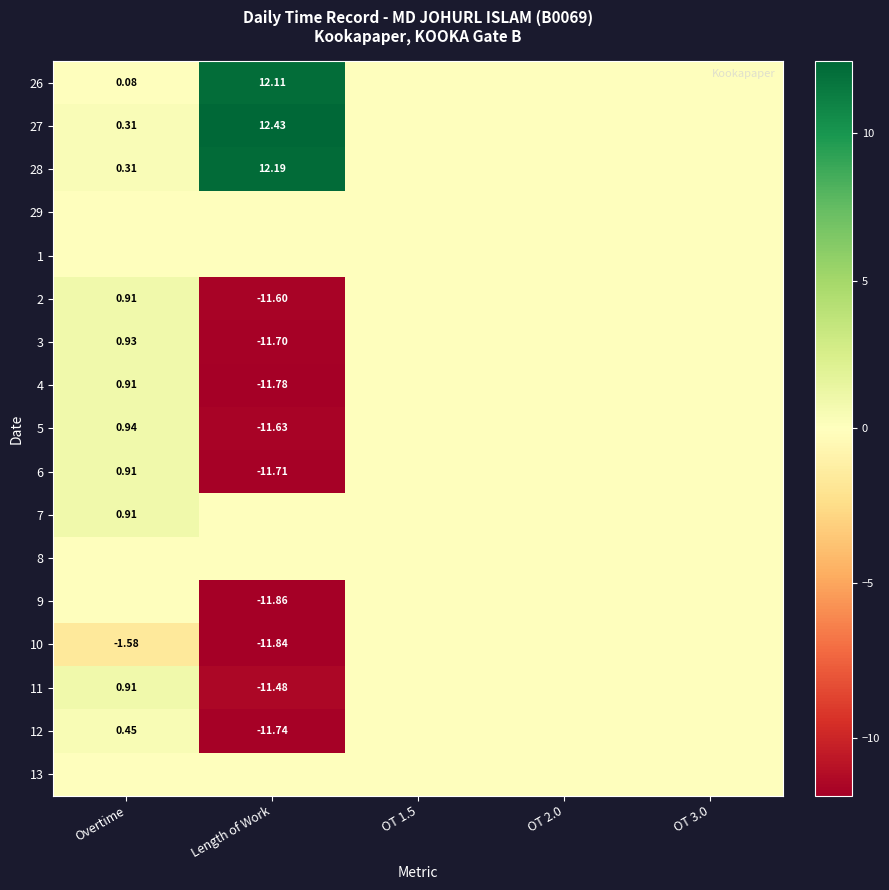

The value of 5 at OT 3.0 is 4.6. True or false?

False